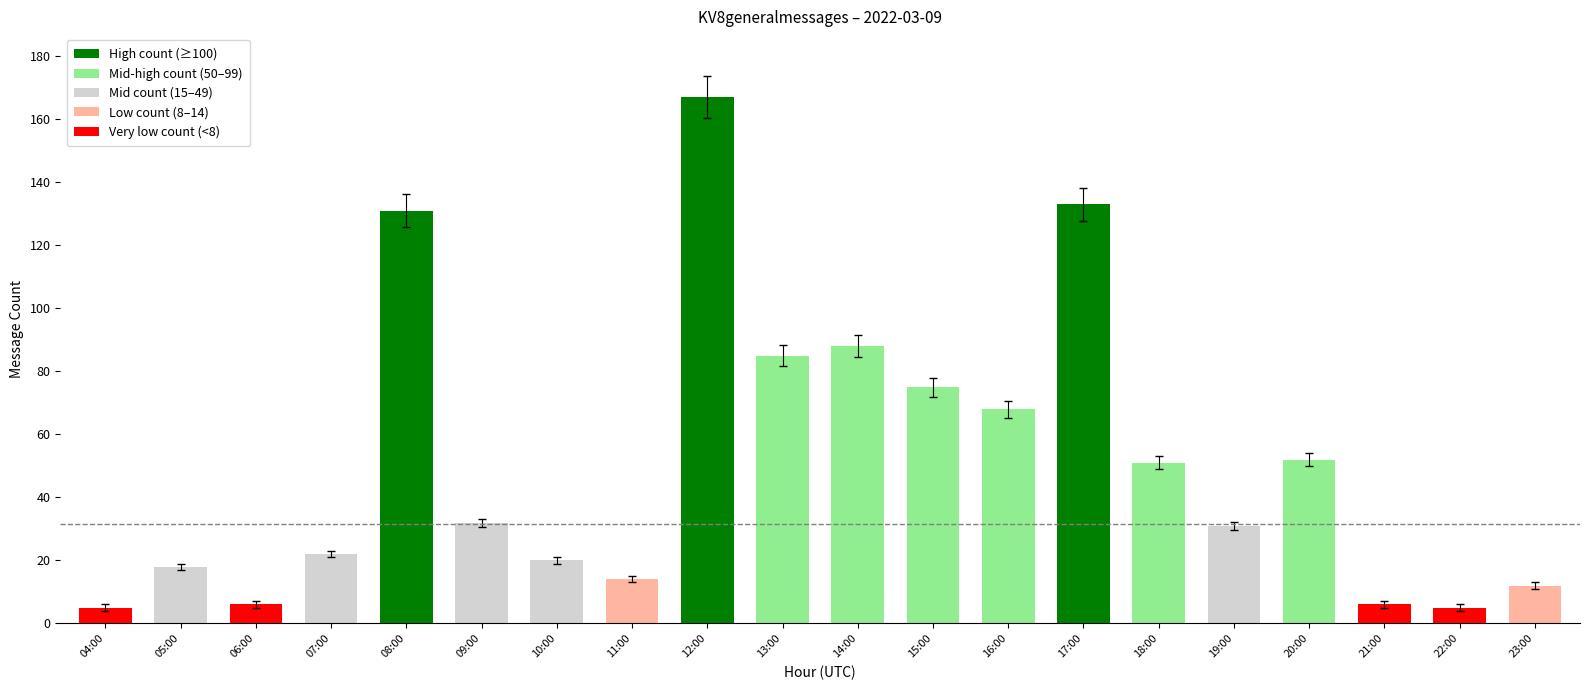

How many bars are there in total?

20